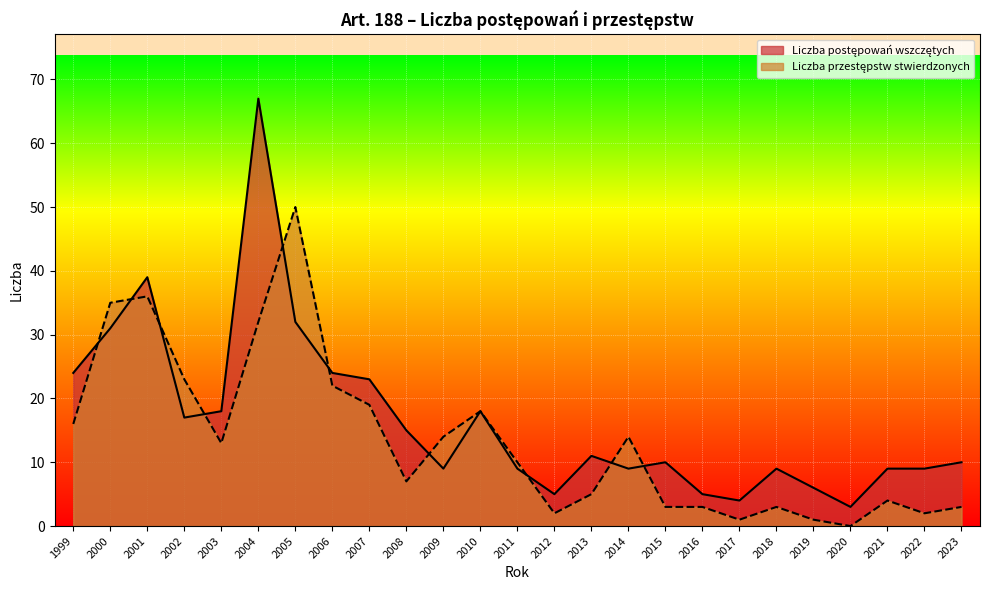

How many lines are shown in the chart?

2